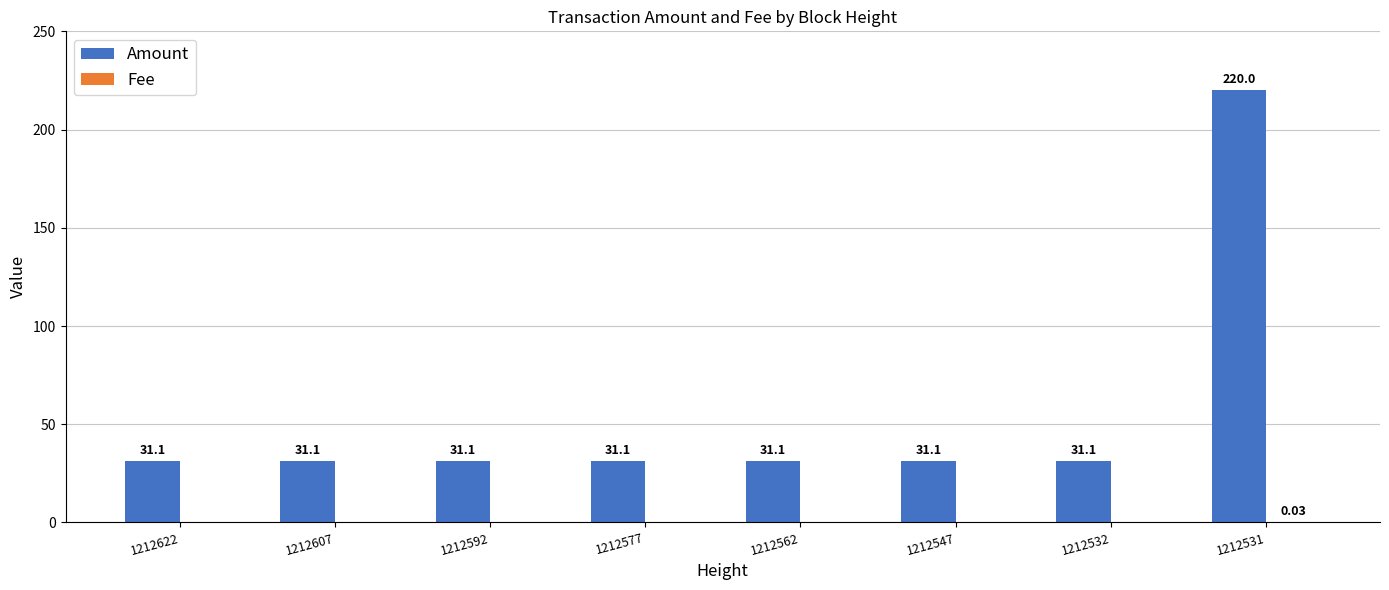

What is the total value across all series at 1212577?

31.1